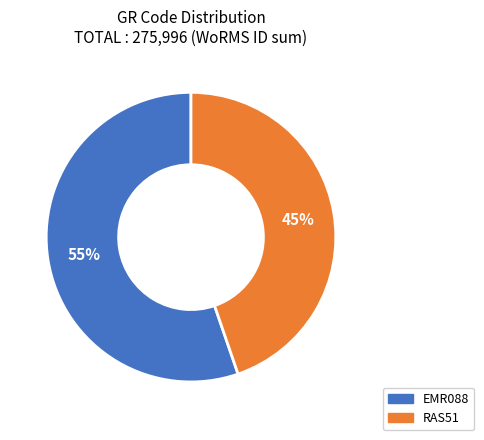

Combined, do EMR088 and RAS51 account for over 50%?

Yes